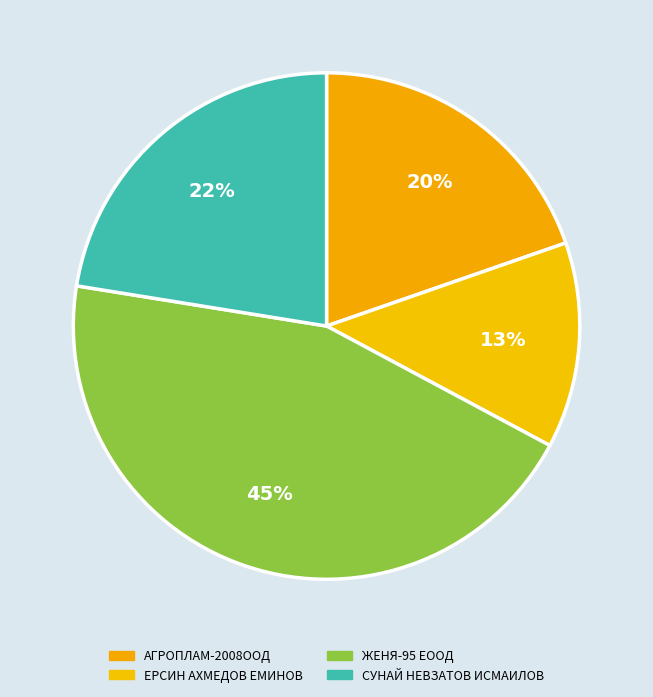

Count the number of slices in the pie.

4